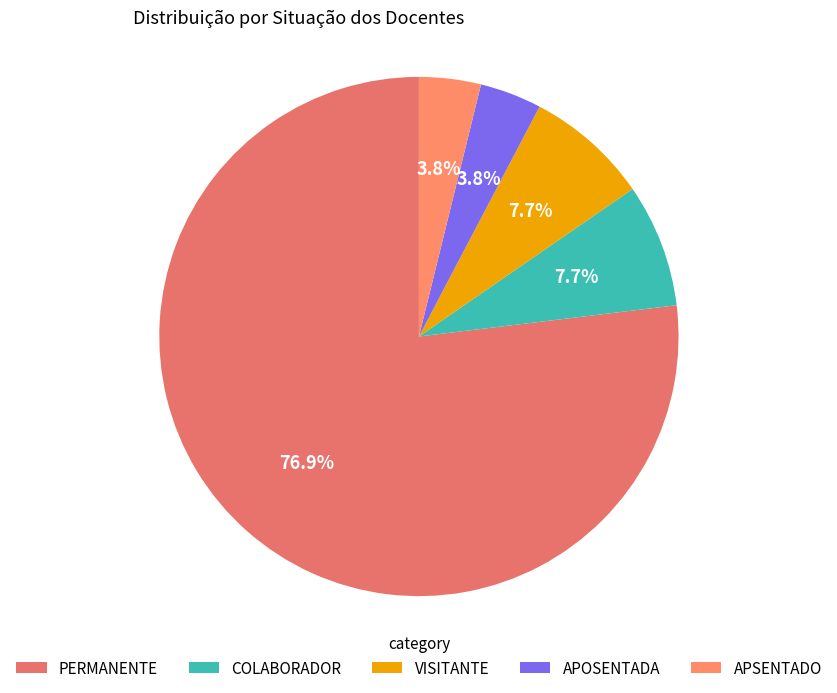

How many slices are in this pie chart?

5